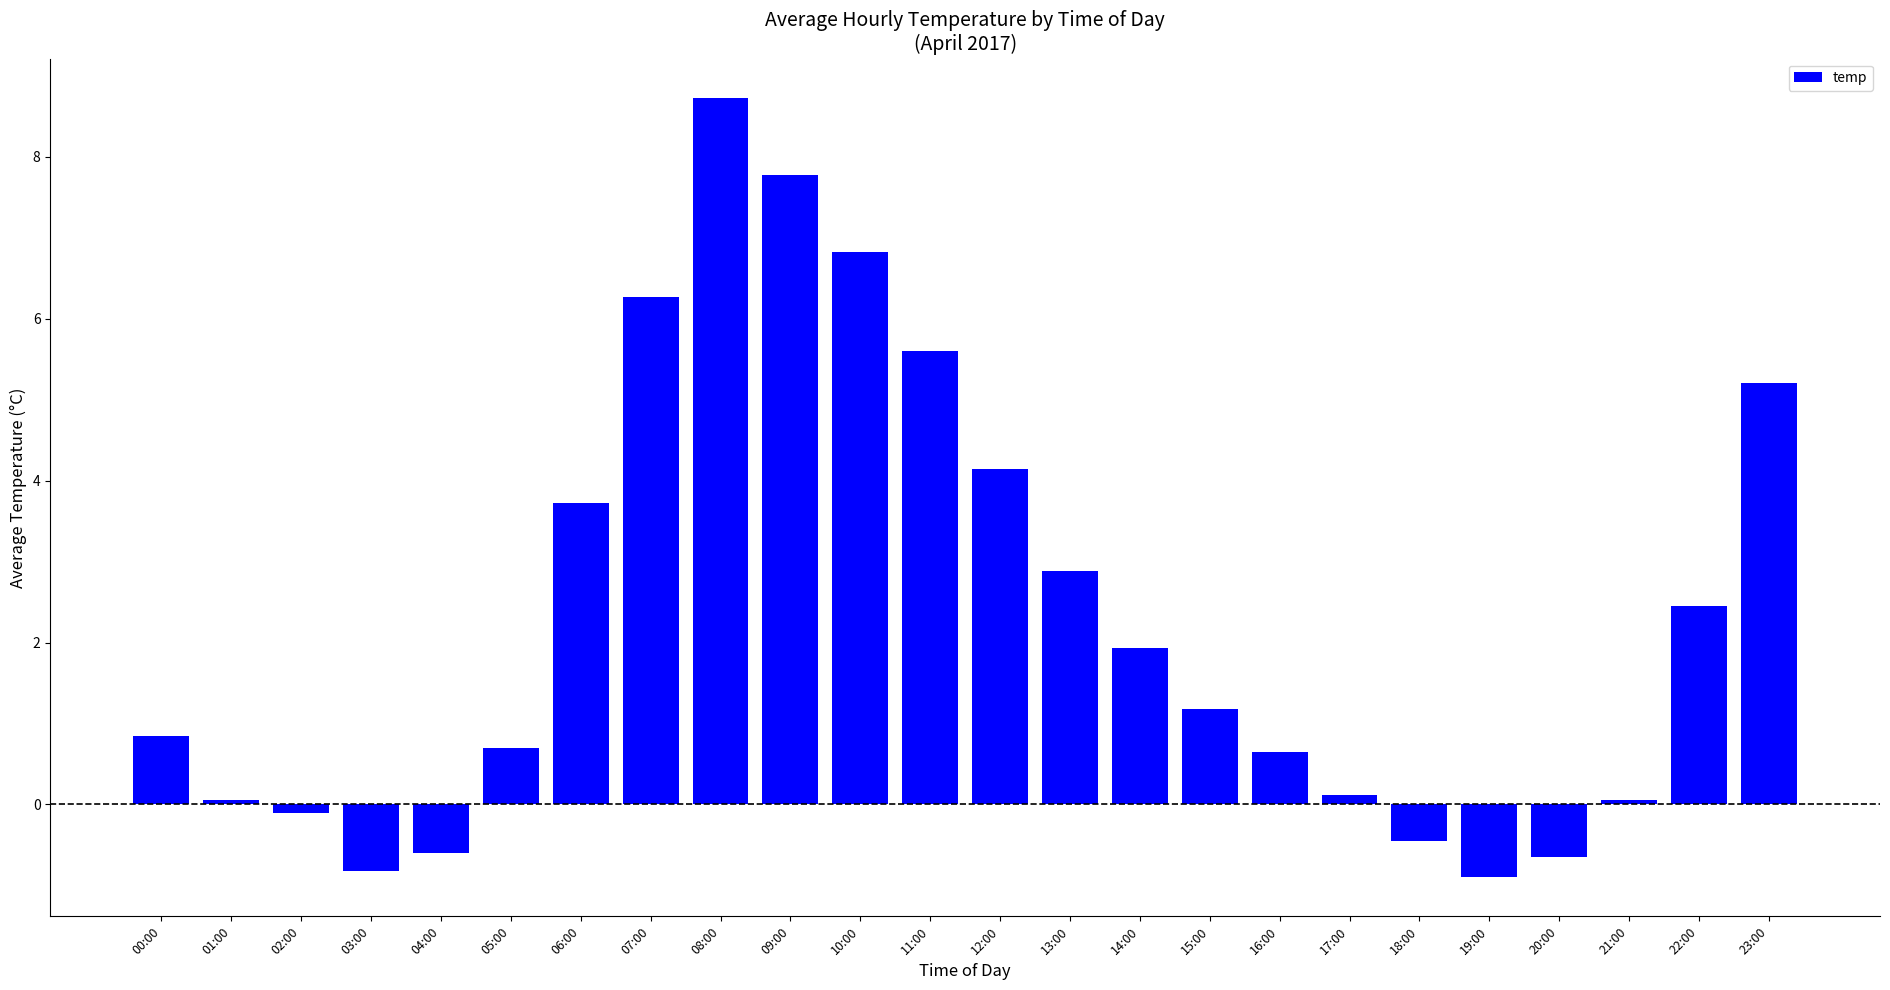

What is the average value?

2.3